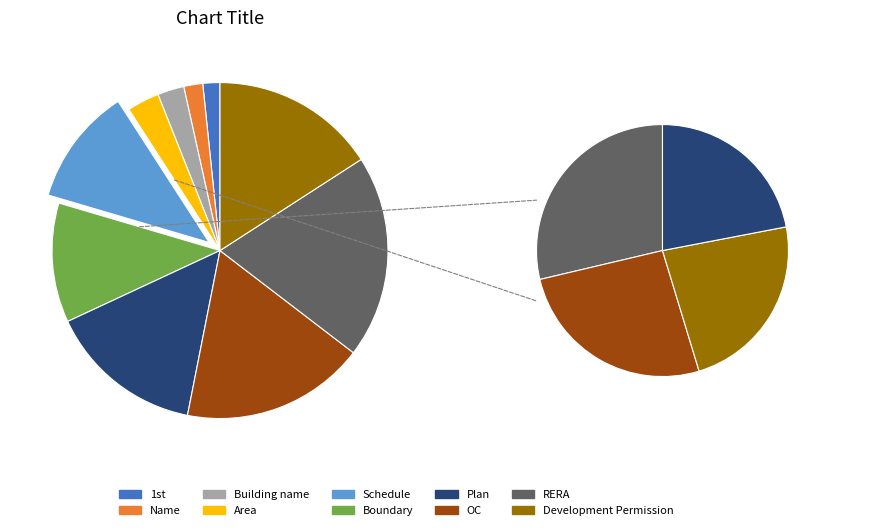

Rank the categories by value from lowest to highest.

1st, Name, Building name, Area, Schedule, Boundary, Plan, Development Permission, OC, RERA